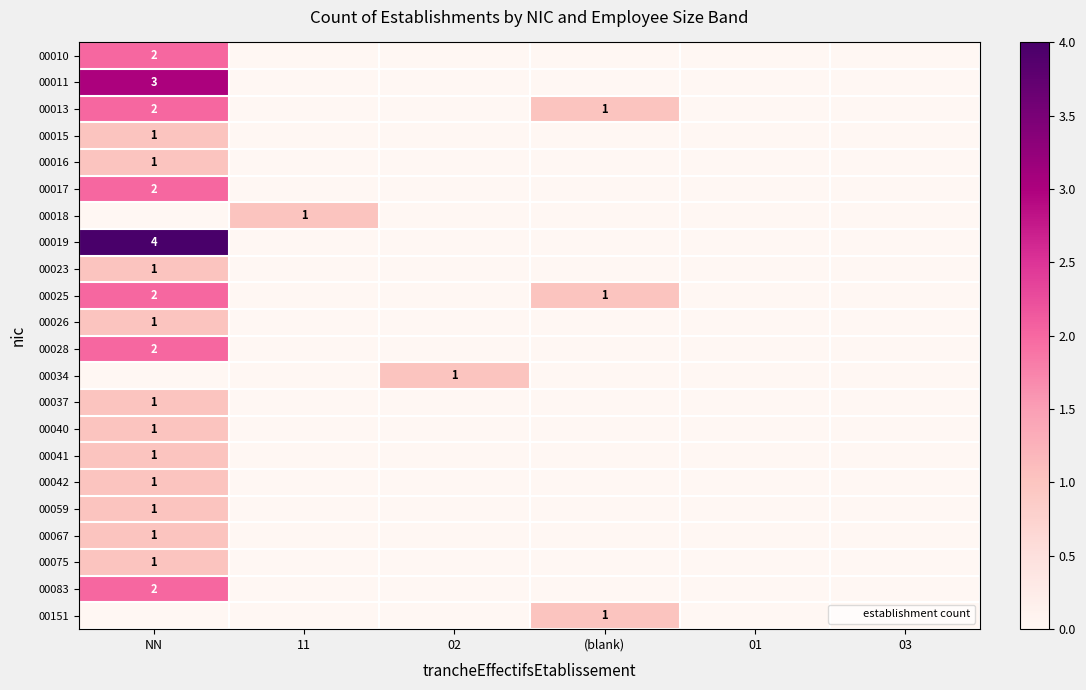

What is the maximum value shown in the chart?

4